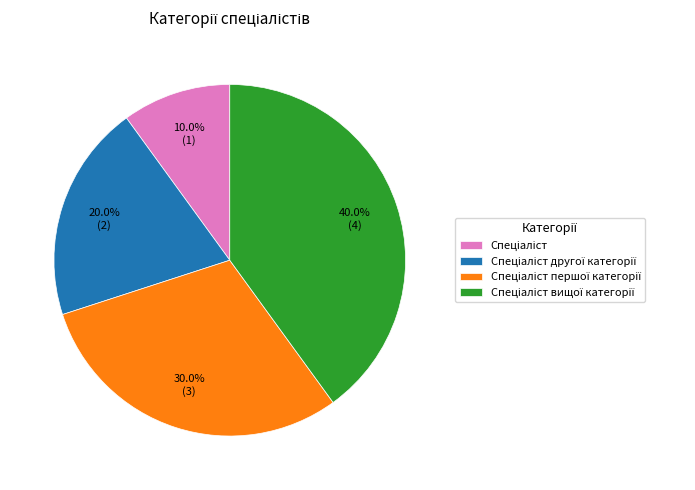

Is there a majority slice in this chart?

No